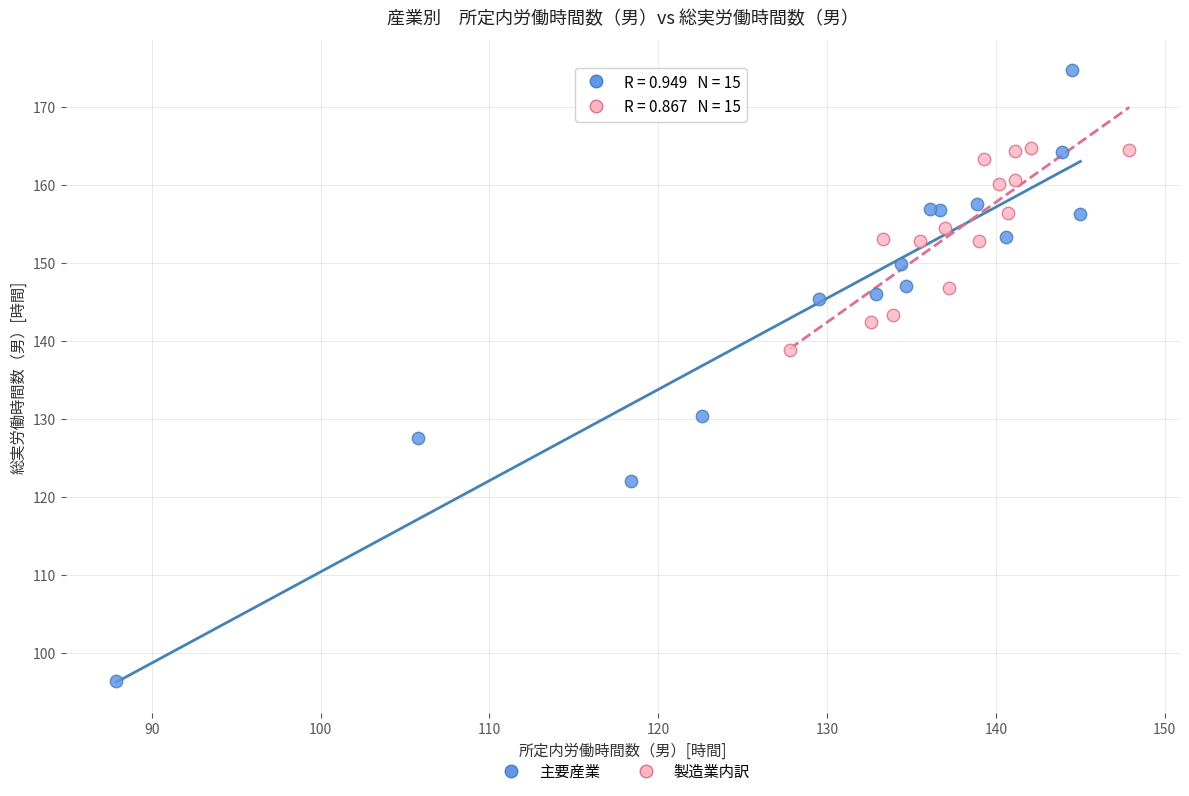

What are all the series names shown in the legend?

主要産業, 製造業内訳